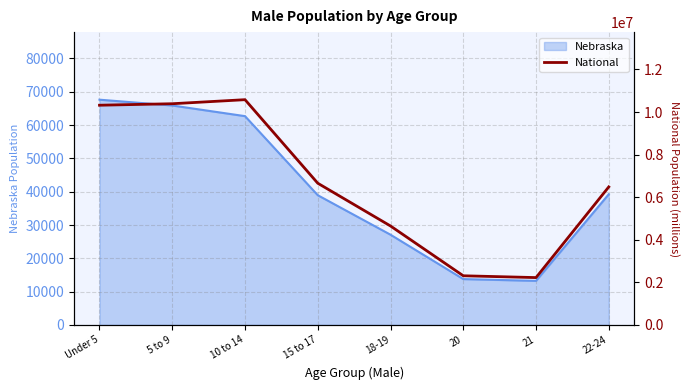

The value of Nebraska at 10 to 14 is 103950. True or false?

False